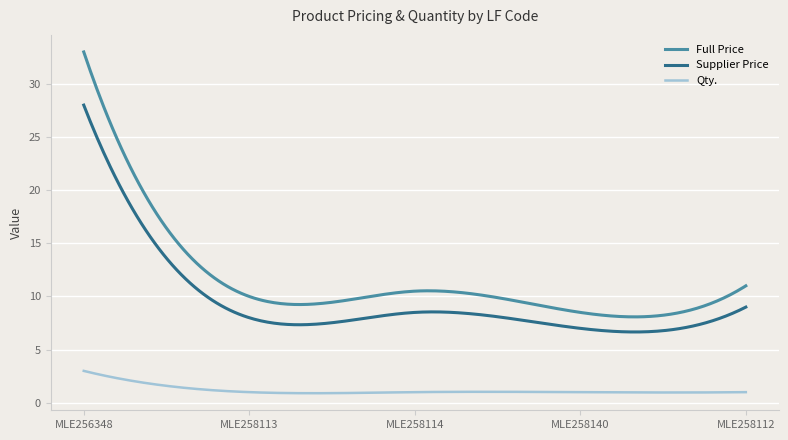

What is the difference between the maximum and minimum values in the Full Price series?

24.9